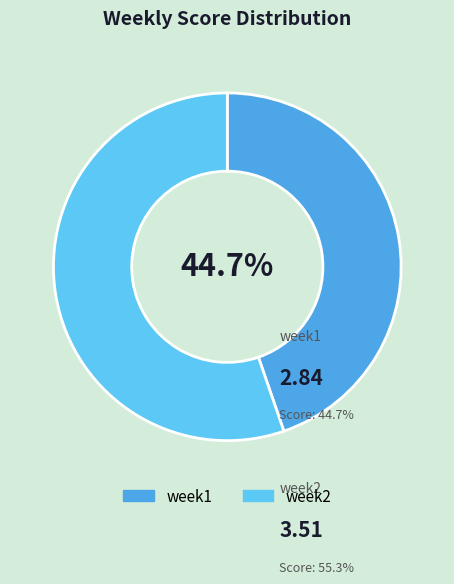

What is the change in value from week1 to week2?

+0.7